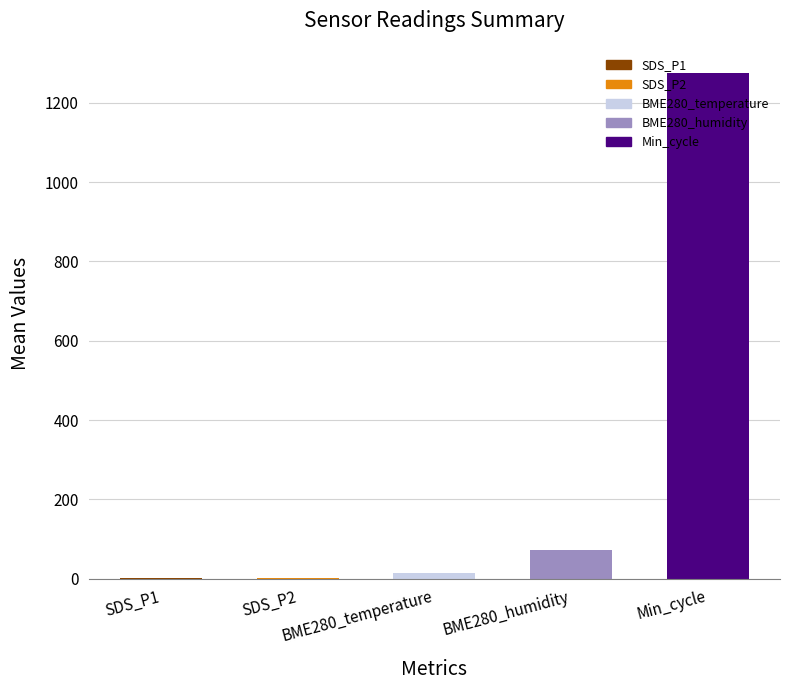

What is the sum of all values?

1368.4